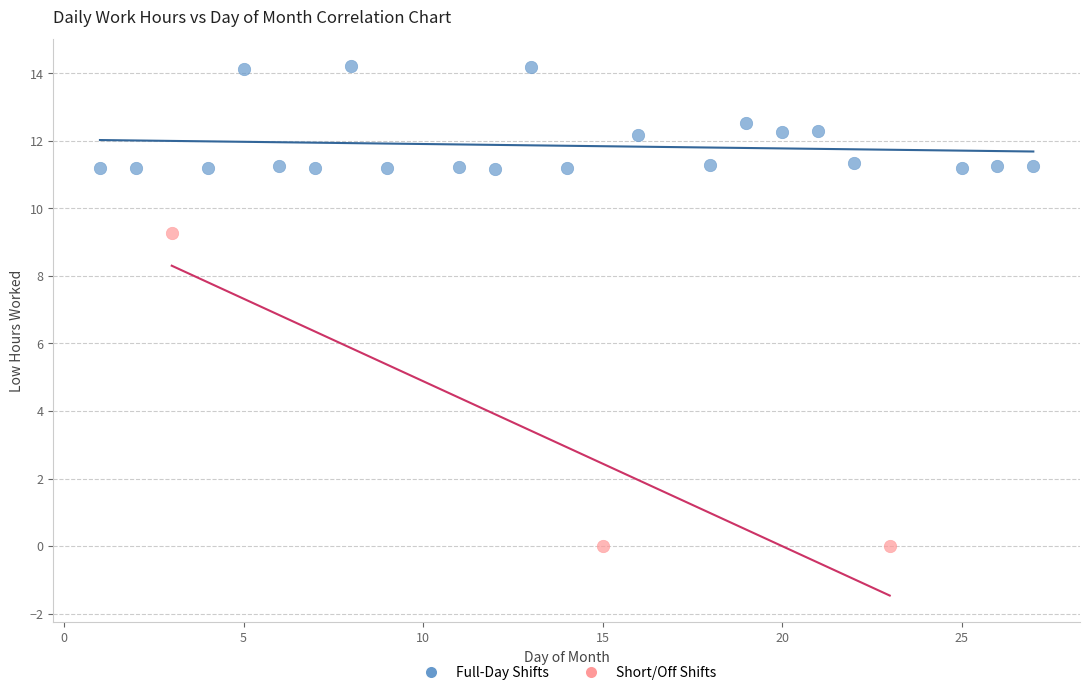

Which series reaches the minimum Y coordinate?

Short/Off Shifts